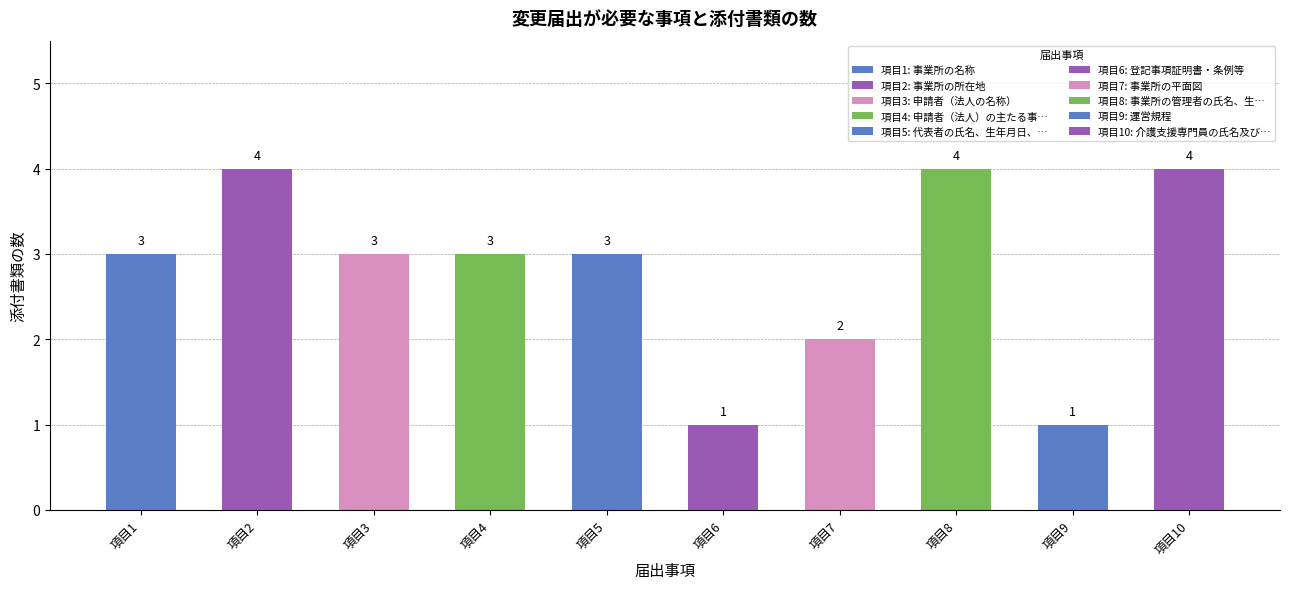

How many values are below 3?

3